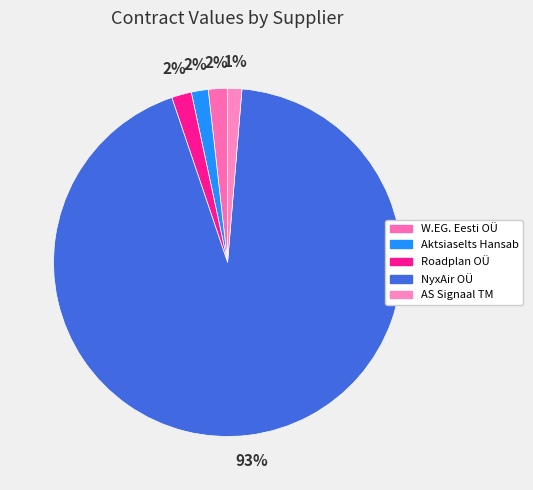

To the nearest percent, what percentage of the pie is Aktsiaselts Hansab?

2%